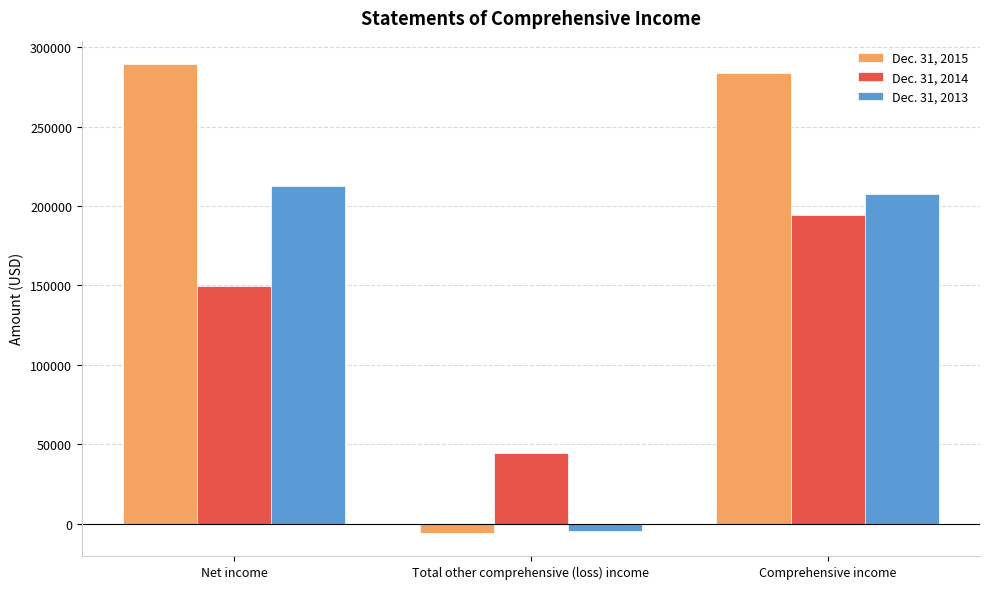

What is the approximate value of Dec. 31, 2013 at Comprehensive income, to the nearest 10?

207410